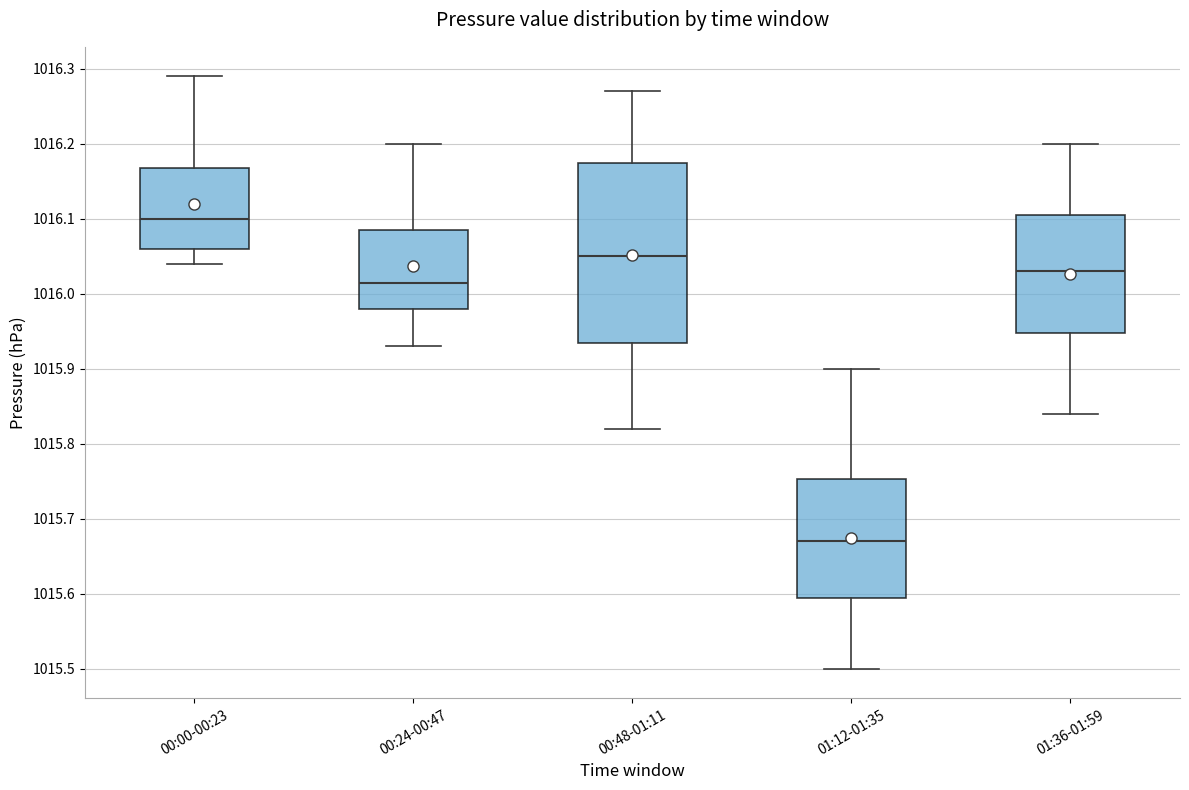

Where does the lower whisker of the box for 00:24-00:47 end on the y-axis? The values are not printed on the chart, so give them approximately, as read against the axis.

1015.93